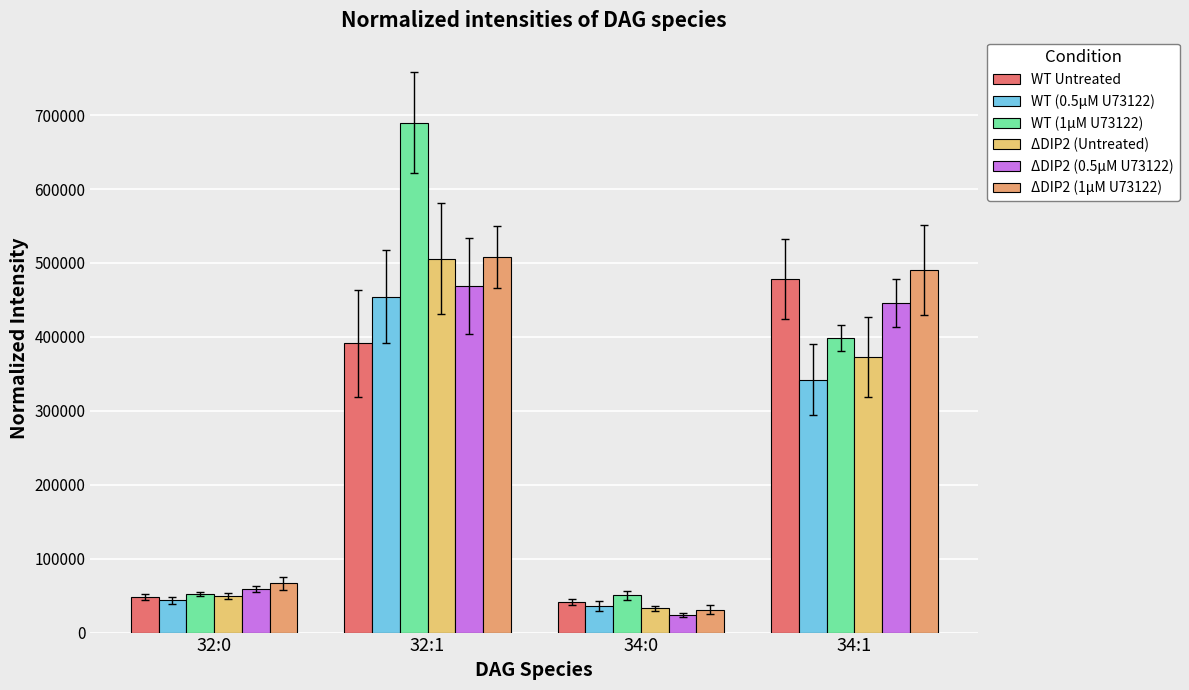

How many series are shown in this chart?

6